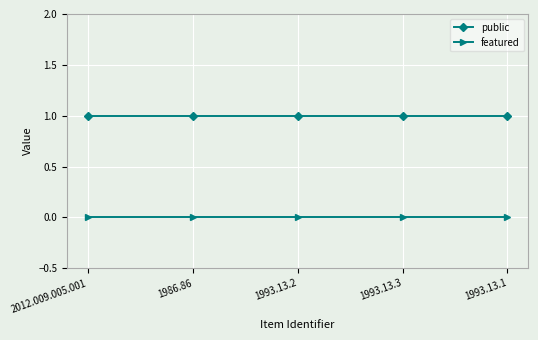

What is the total value across all series at 2012.009.005.001?

1